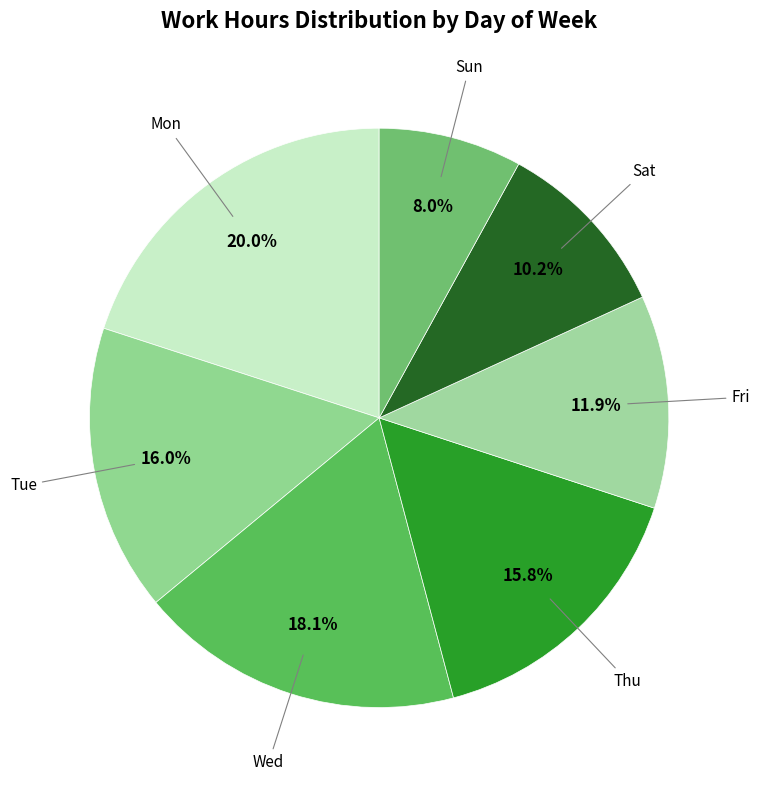

To the nearest percent, what is the average slice percentage?

14%